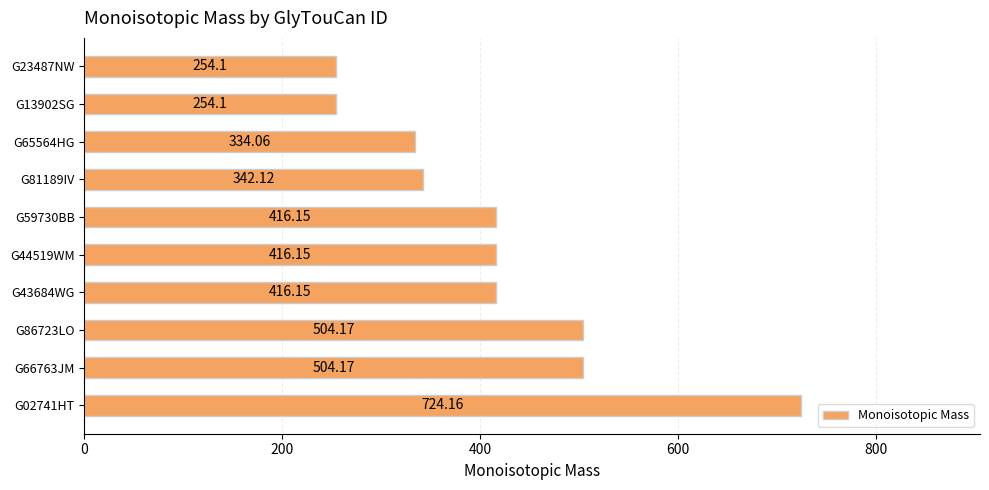

Approximately how many times larger is the value at G59730BB compared to G44519WM?

1.0